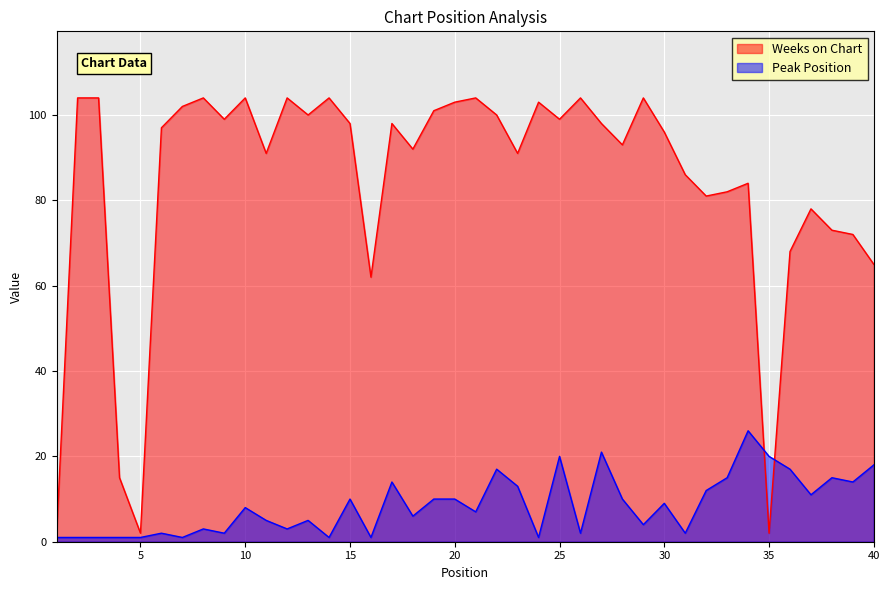

How many times do Weeks on Chart and Peak Position cross each other?

2